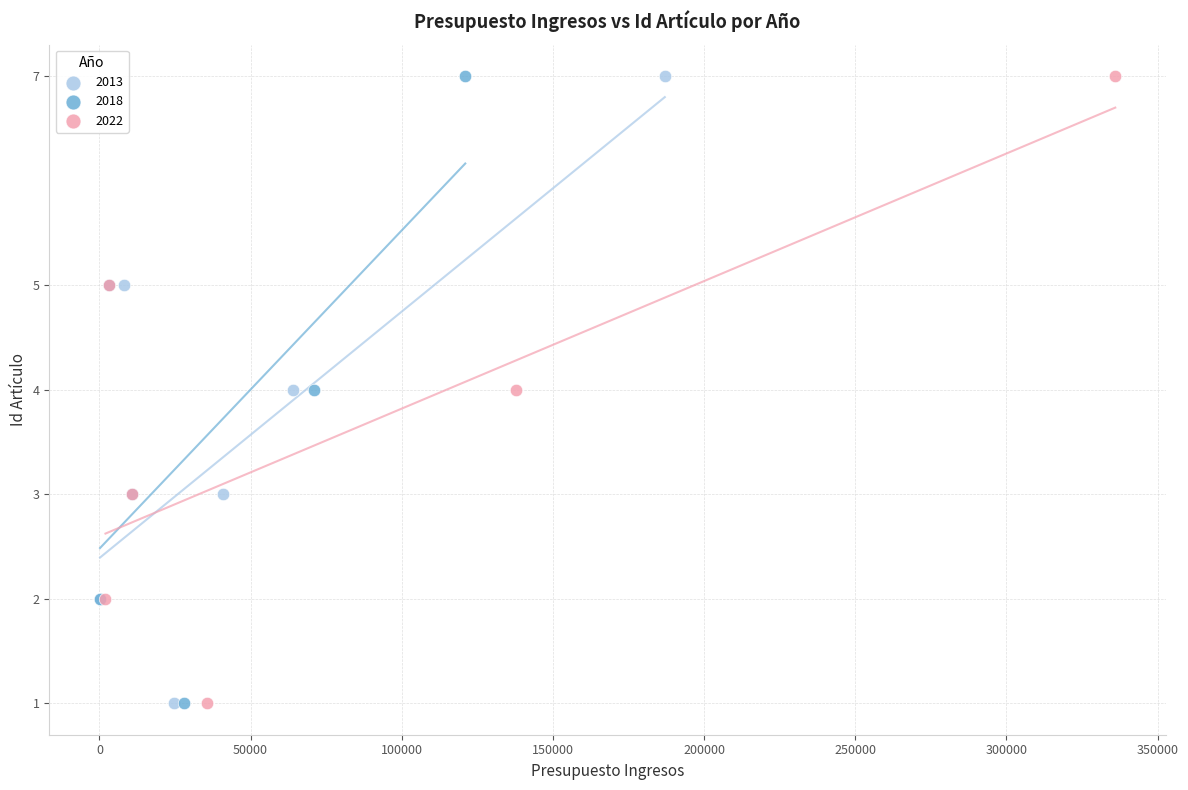

What are all the series names shown in the legend?

2013, 2018, 2022